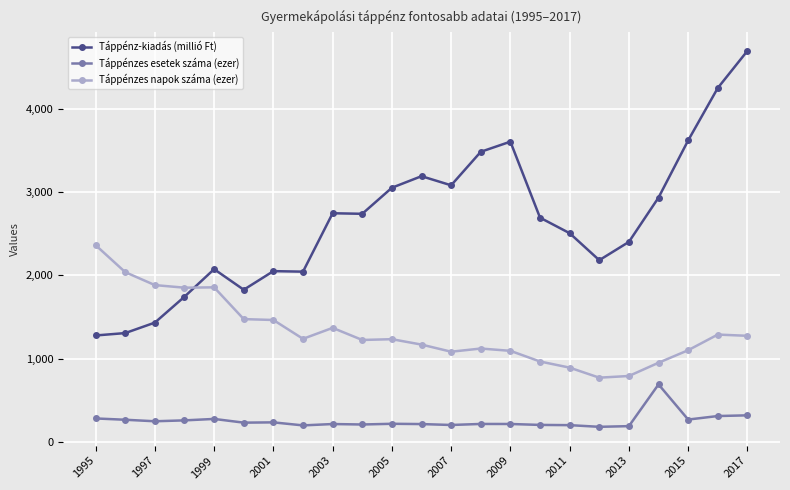

How many lines are shown in the chart?

3